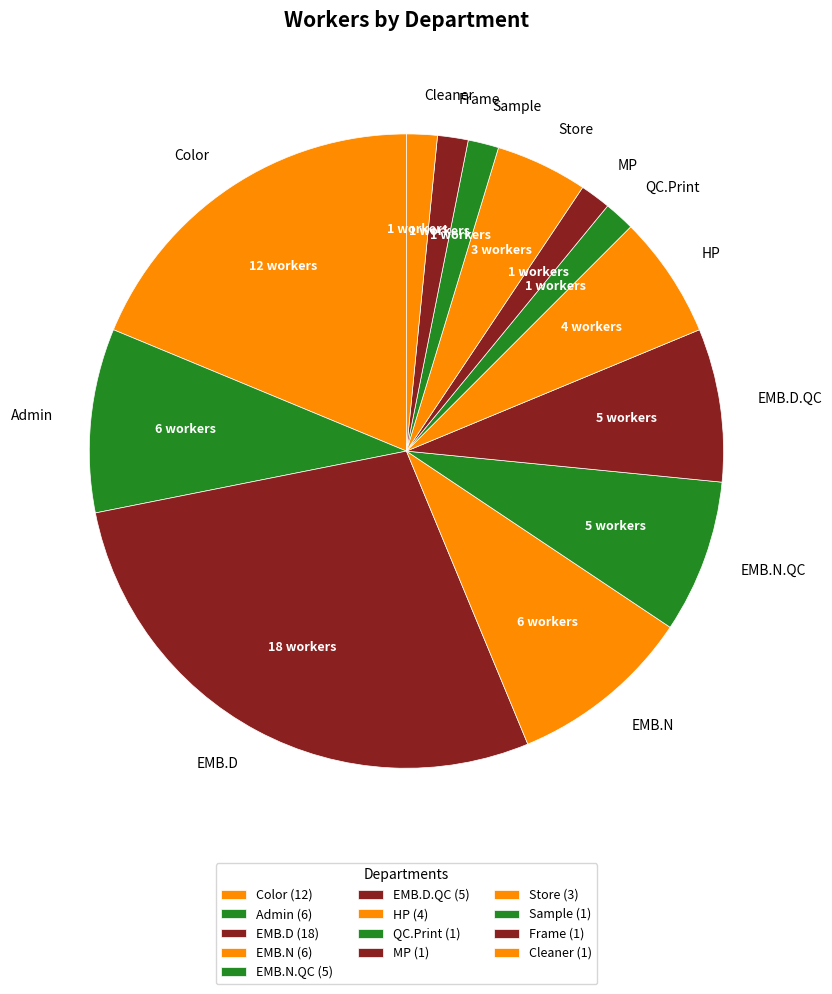

How many segments does this pie chart have?

13